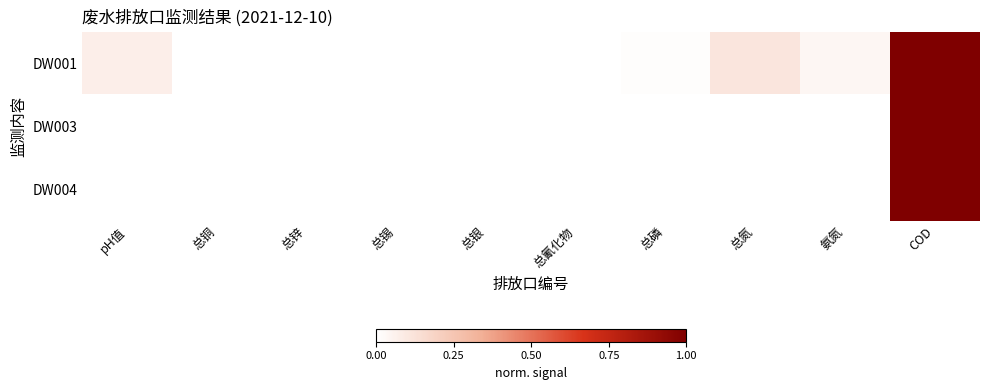

Between 总氮 and 总银, which is larger?

总氮